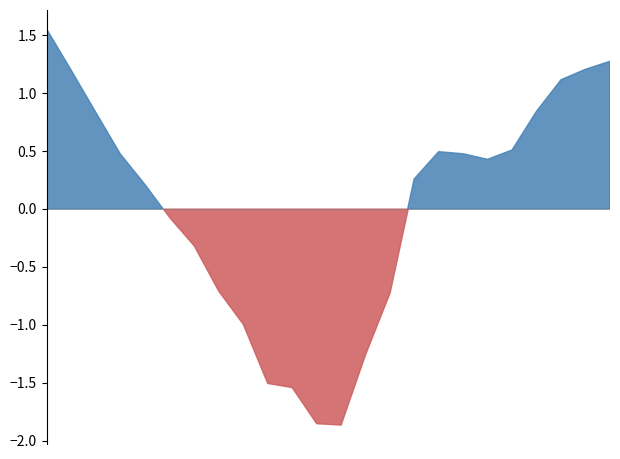

Which label corresponds to the largest value in the chart?

00:00